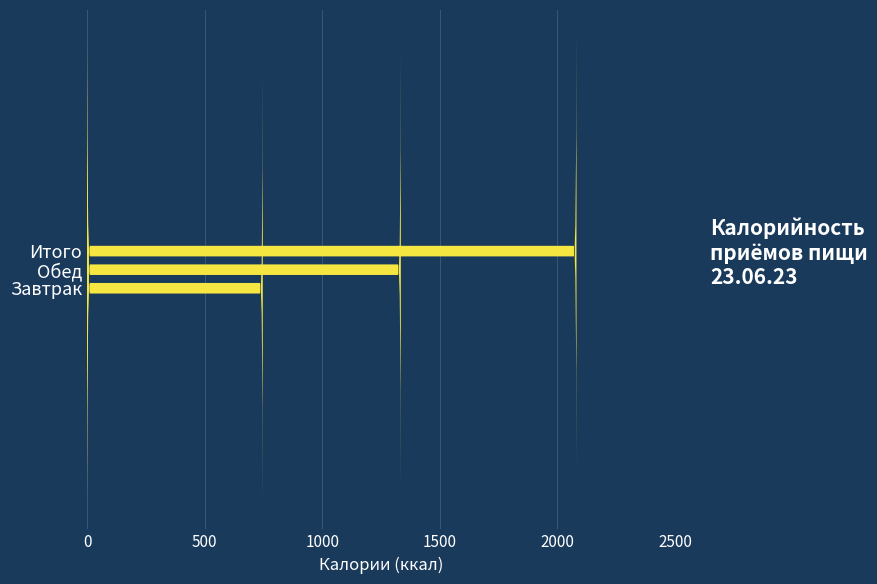

How many data points does each series have?

3